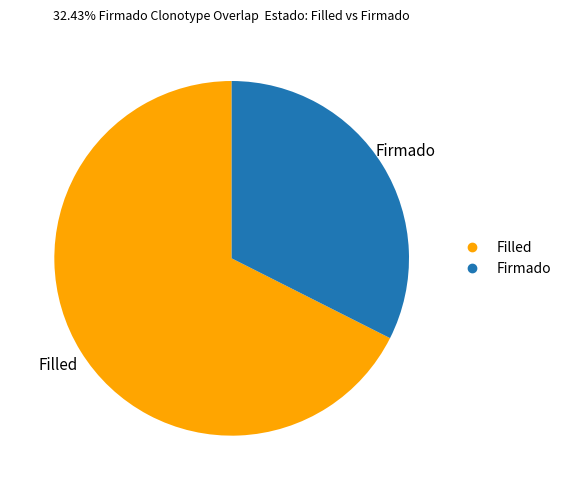

Does any single category account for the majority?

Yes